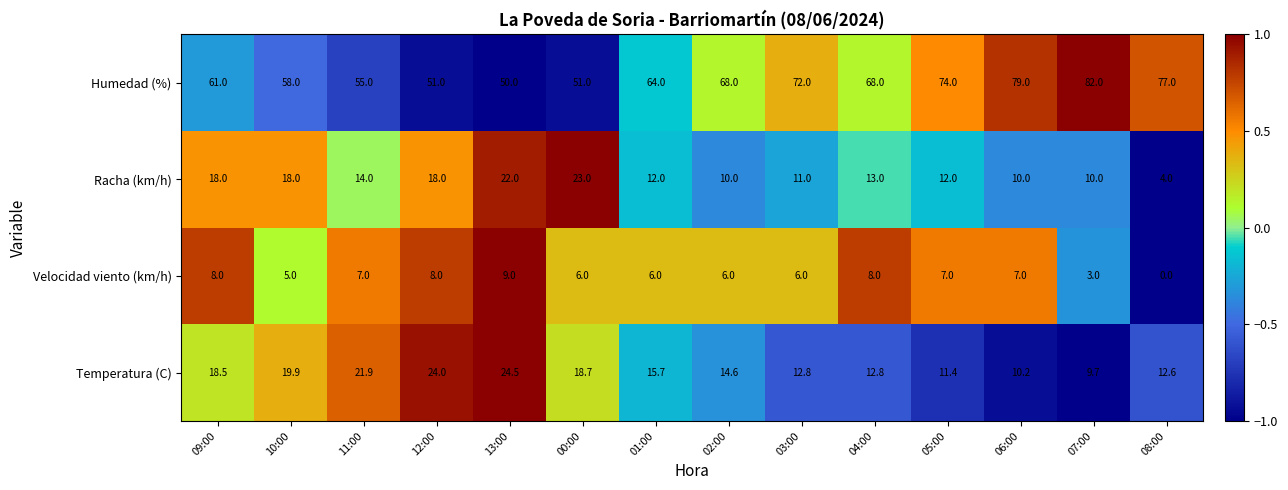

What is the difference between the Velocidad viento (km/h) values at 12:00 and 05:00?

1.0